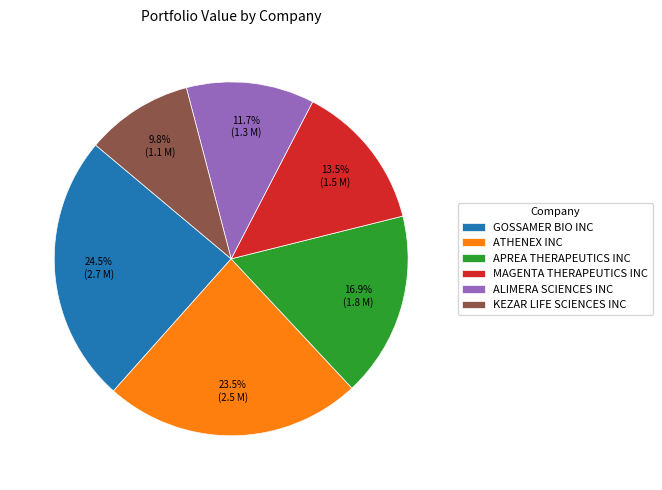

What percentage do ALIMERA SCIENCES INC and GOSSAMER BIO INC together represent?

36.2%